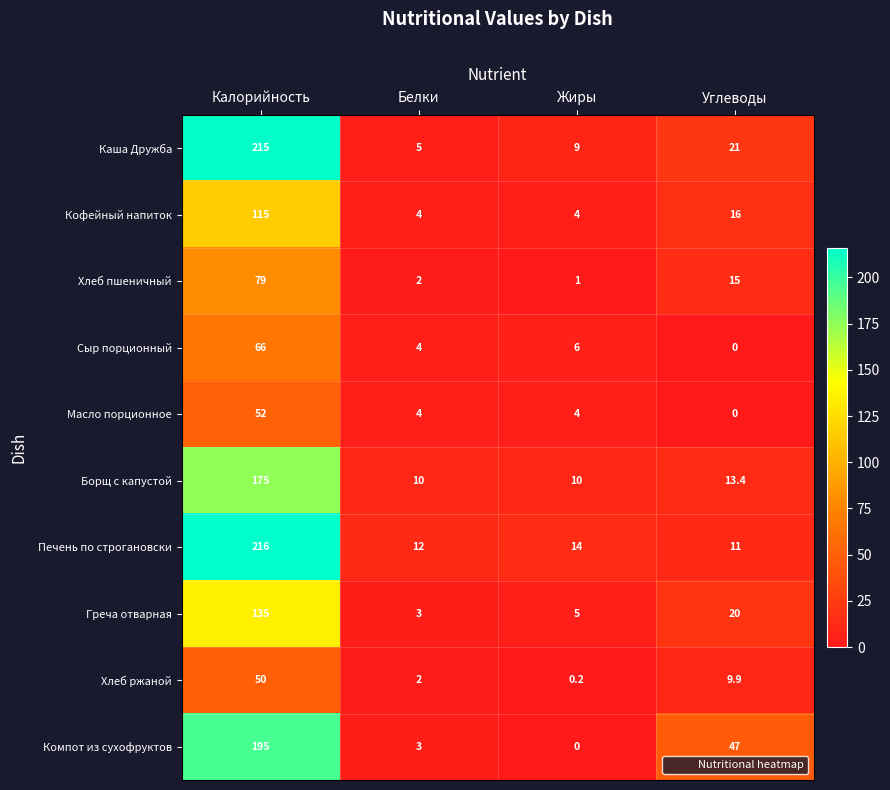

Which label corresponds to the largest value in the chart?

Калорийность